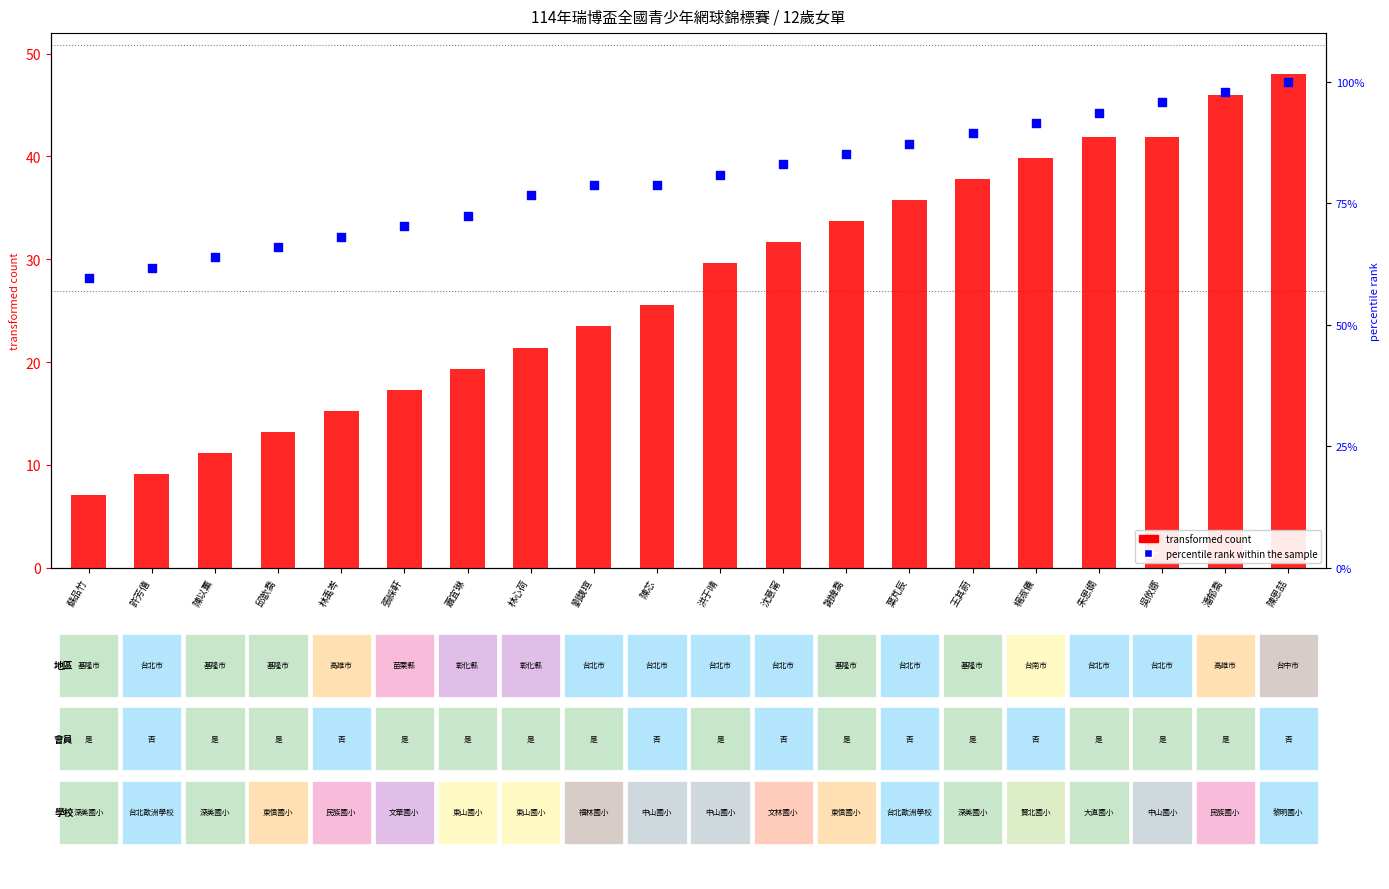

Is the value of percentile rank within the sample at 陳芯 greater than the value of transformed count at 林心荷?

Yes